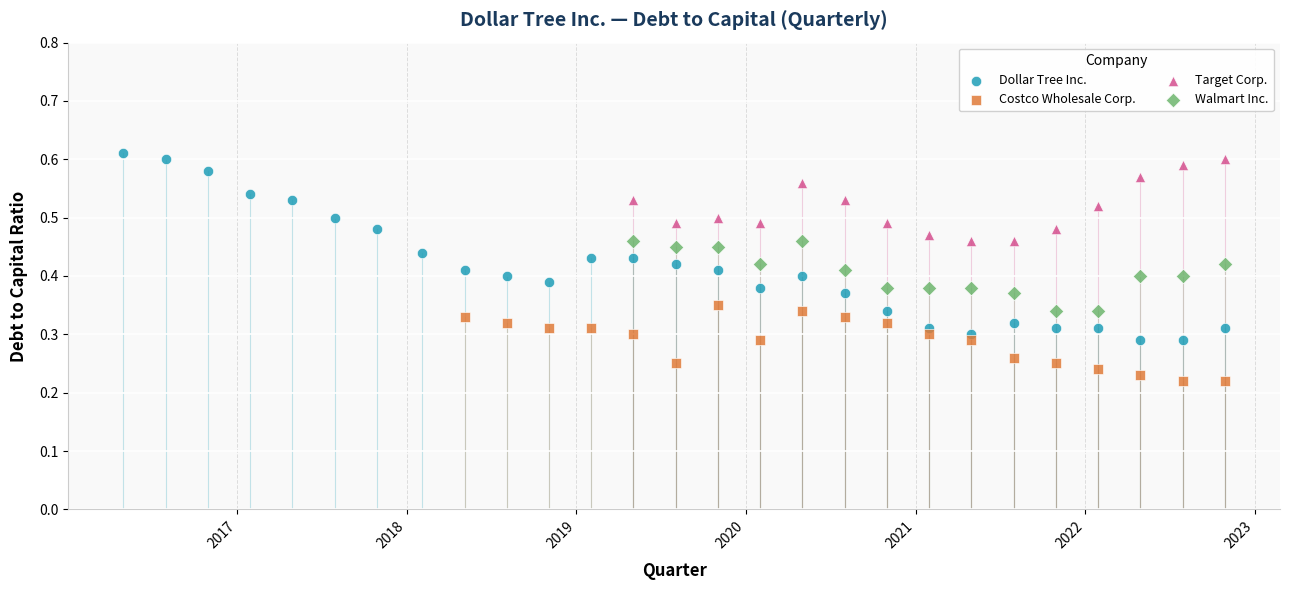

Which series has the largest Y range (max minus min)?

Dollar Tree Inc.